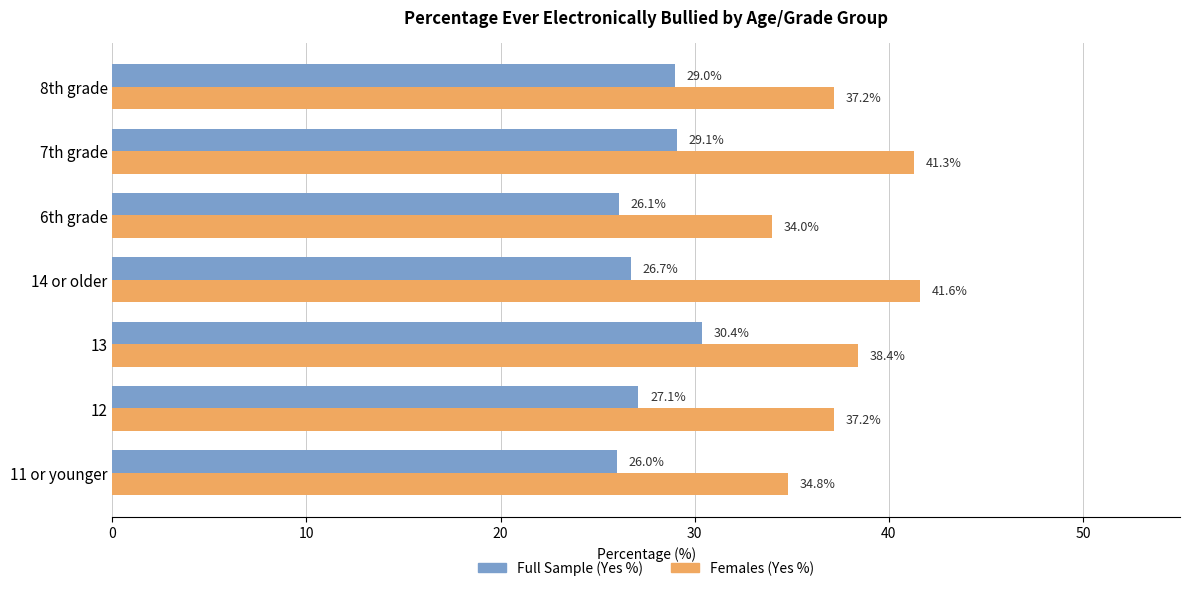

What is the average value of the Full Sample (Yes %) series?

27.8